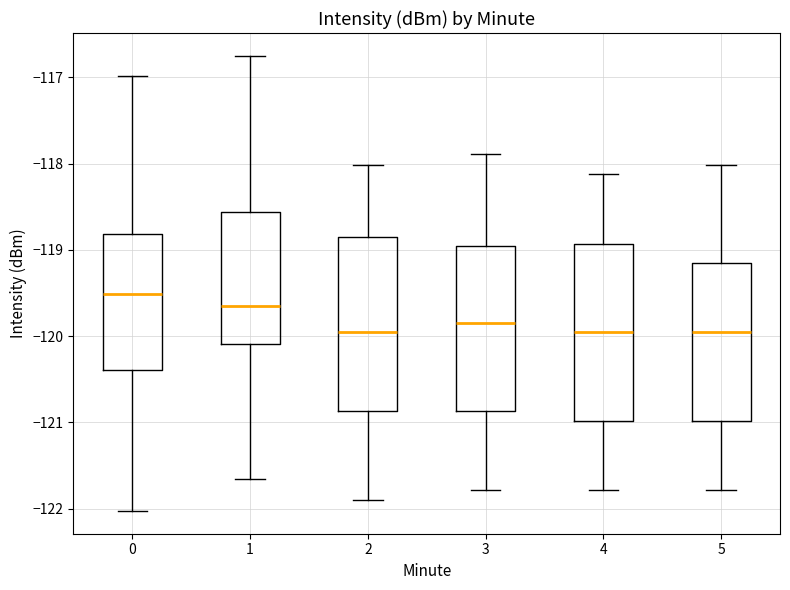

Reading left to right, transcribe this box plot: for each box, give where its median line is, the range the box spans, and where its two whiskers end, as read against the y-axis. The values are not printed on the chart, so give them approximately, as read against the axis.

0: median -119.5, box -120.4 to -118.8, whiskers -122.0 to -117.0
1: median -119.6, box -120.1 to -118.6, whiskers -121.7 to -116.7
2: median -120.0, box -120.9 to -118.8, whiskers -121.9 to -118.0
3: median -119.8, box -120.9 to -119.0, whiskers -121.8 to -117.9
4: median -120.0, box -121.0 to -118.9, whiskers -121.8 to -118.1
5: median -120.0, box -121.0 to -119.2, whiskers -121.8 to -118.0